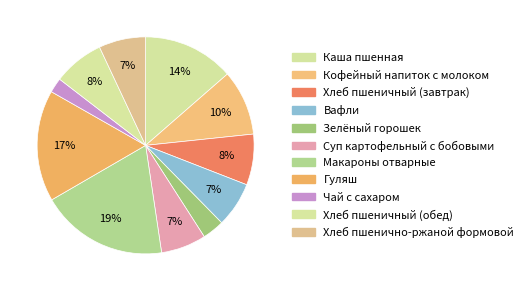

What percentage do Хлеб пшеничный (обед) and Вафли together represent?

14.3%